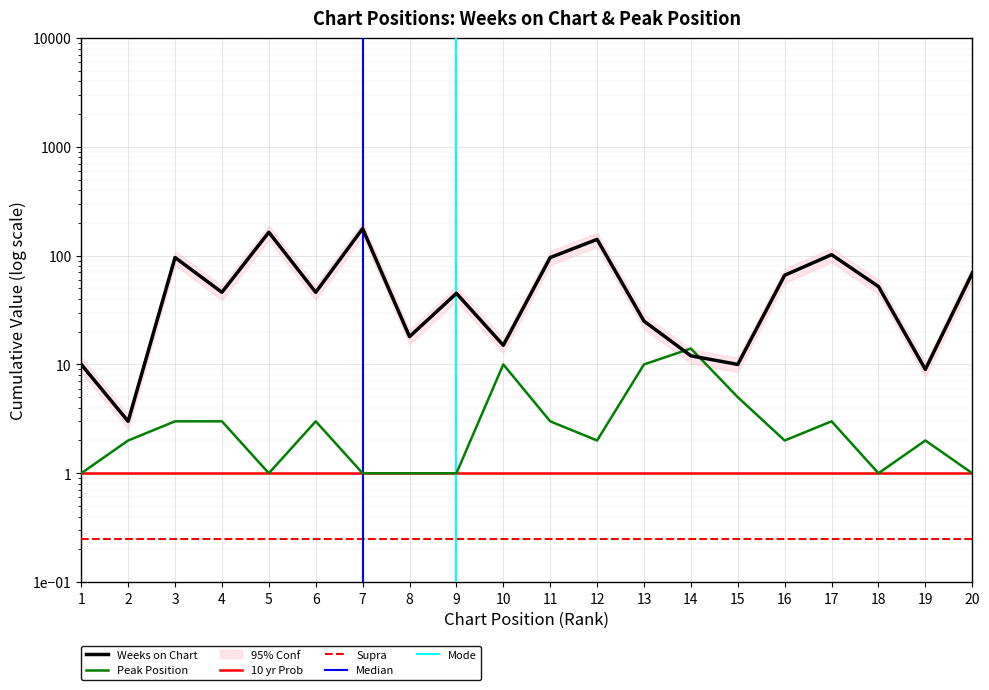

What is the greatest value displayed?

177